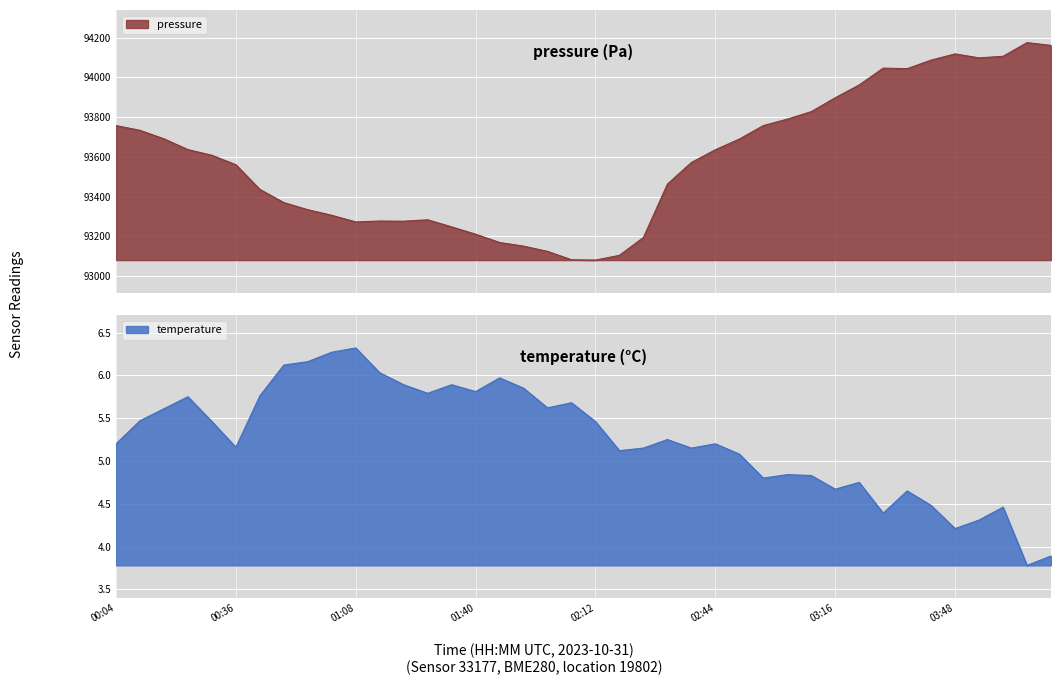

The pressure series shows 93635.7 at 02:44. True or false?

True